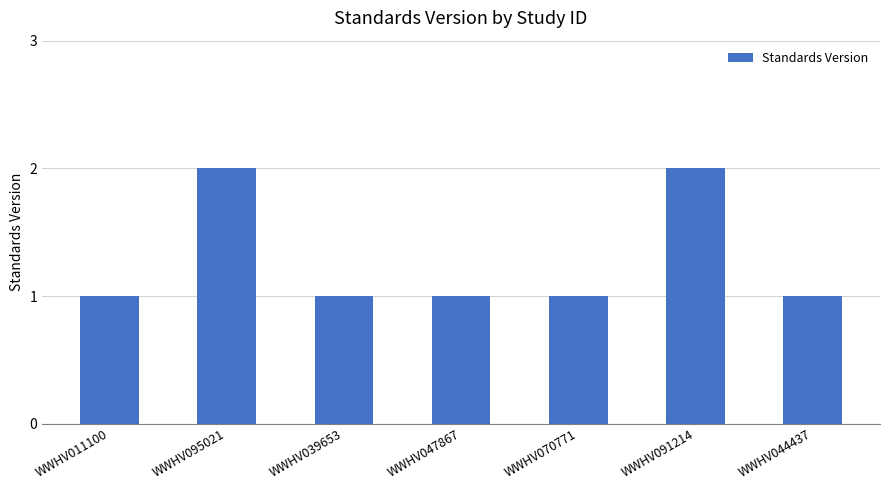

Reading left to right, extract all data points from this chart.

WWHV011100=1	WWHV095021=2	WWHV039653=1	WWHV047867=1	WWHV070771=1	WWHV091214=2	WWHV044437=1